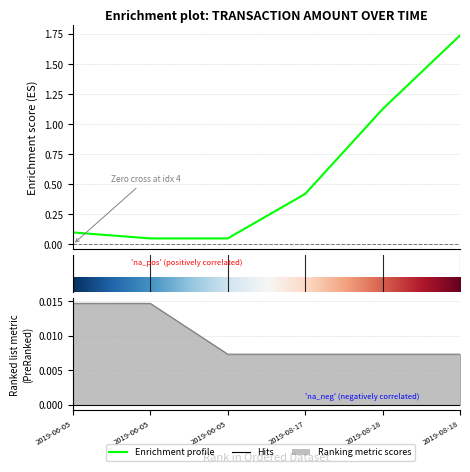

True or false: Fee and Amount intersect in this chart.

False